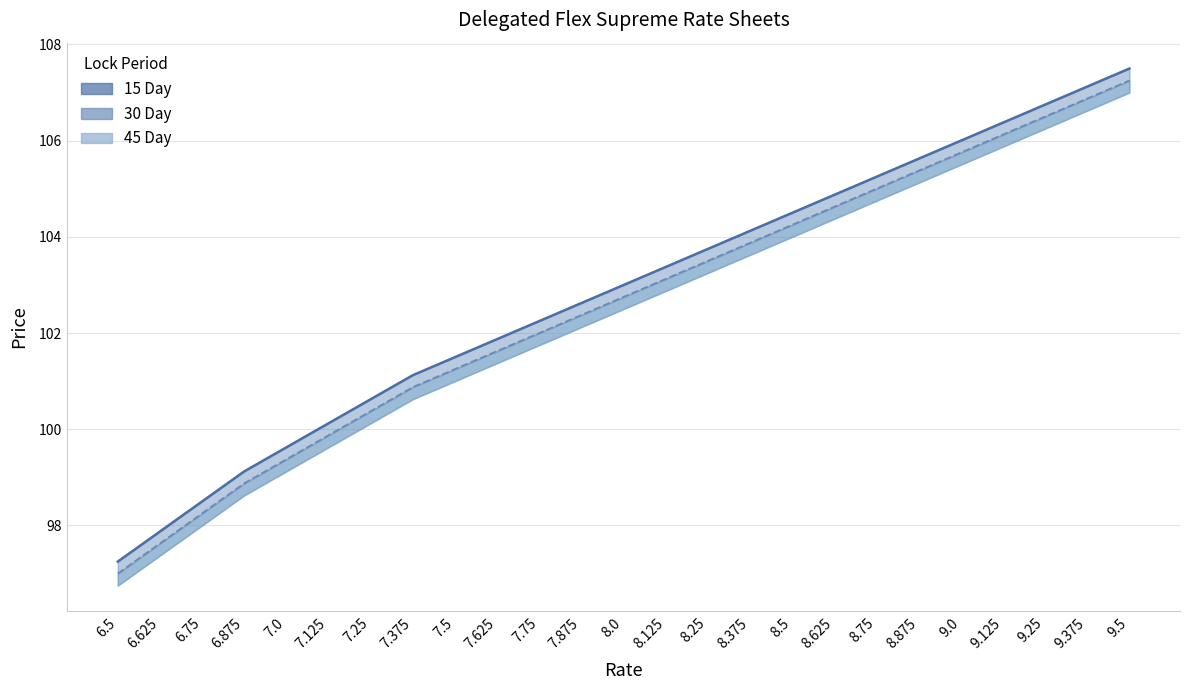

What is the value of the 45 Day point at the 14th from the left?

102.9